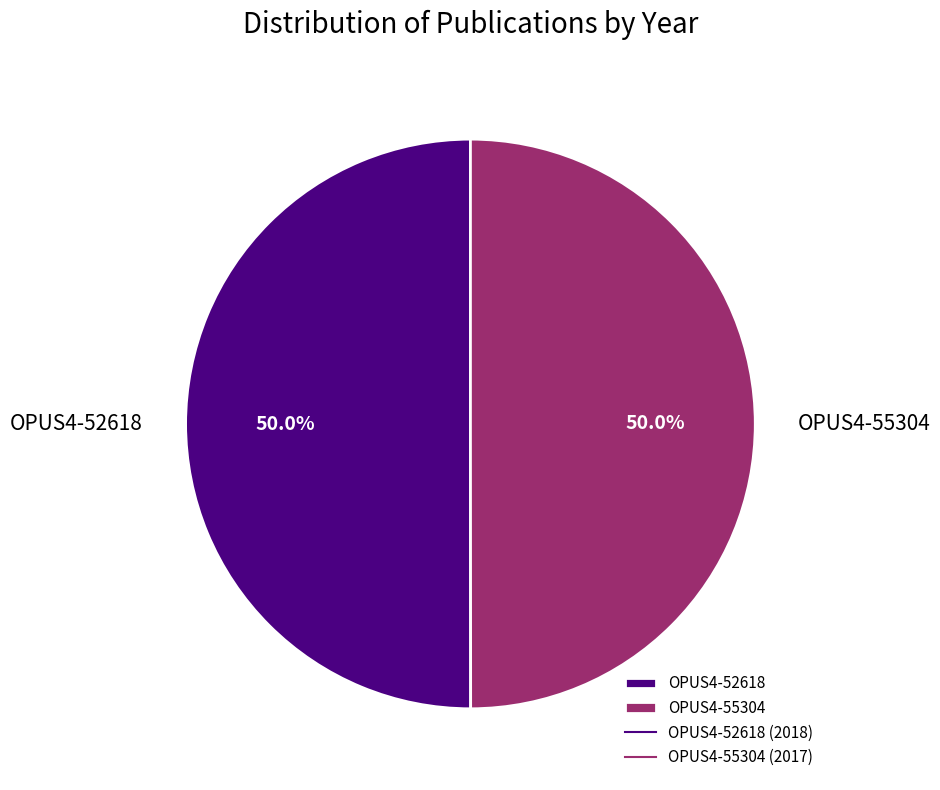

True or false: OPUS4-52618 accounts for 50% of the total.

True